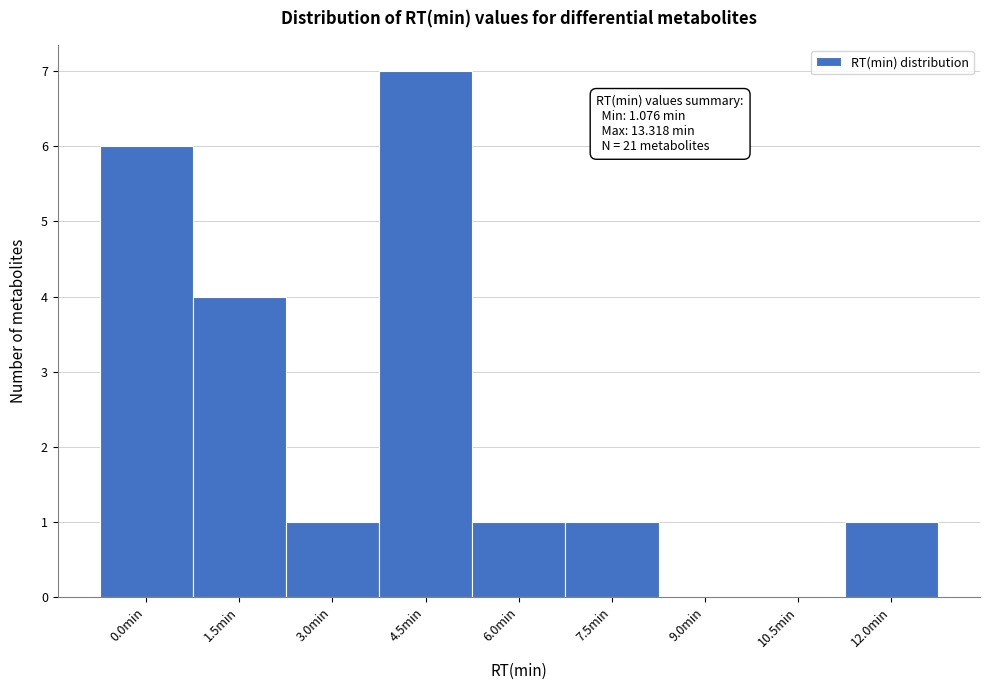

Reading left to right, transcribe all the data shown in this chart.

0.0min=6	1.5min=4	3.0min=1	4.5min=7	6.0min=1	7.5min=1	9.0min=0	10.5min=0	12.0min=1